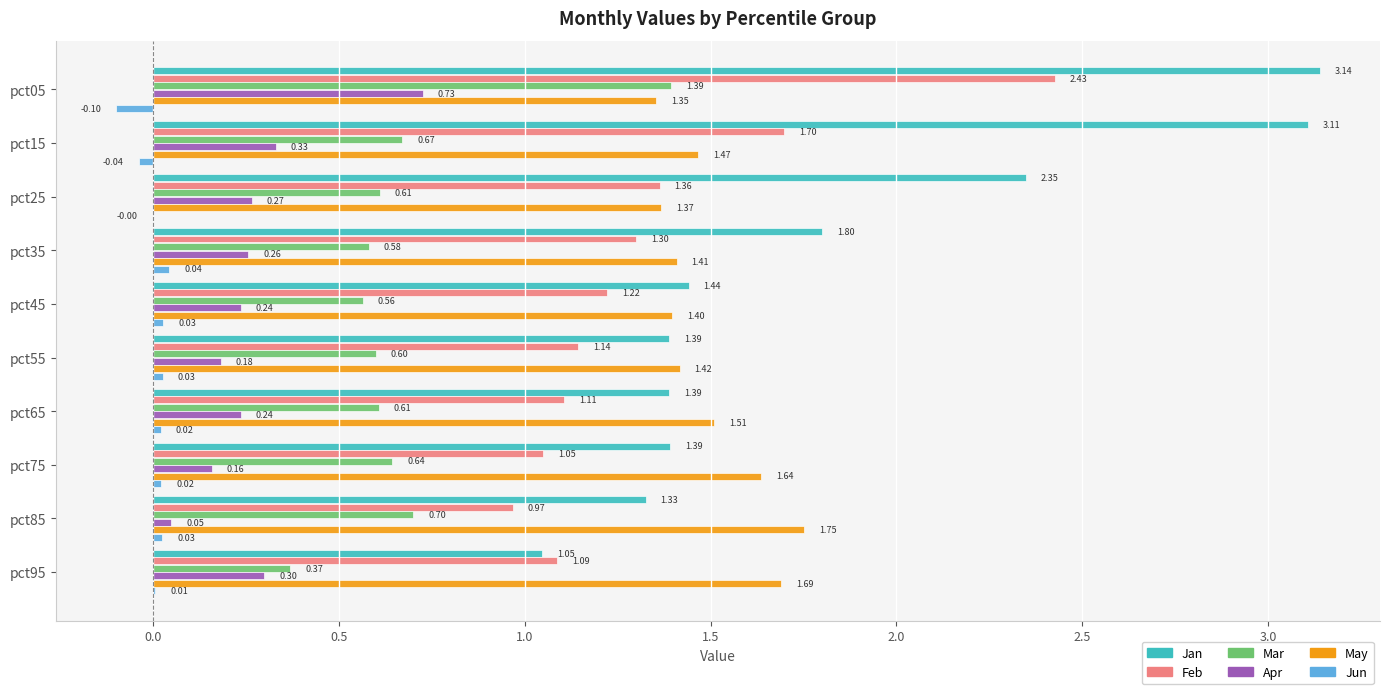

What is the sum of the Jan values at pct85 and pct45?

2.8